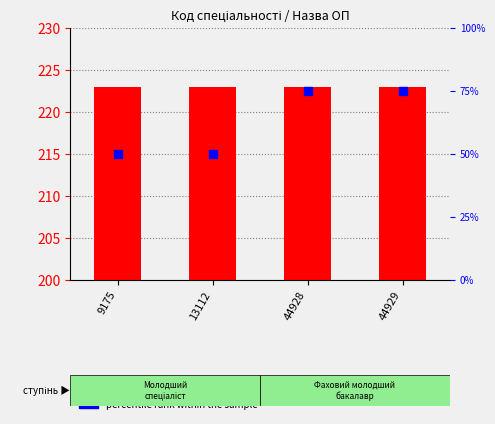

Which series has the largest total across all categories?

Код спеціальності